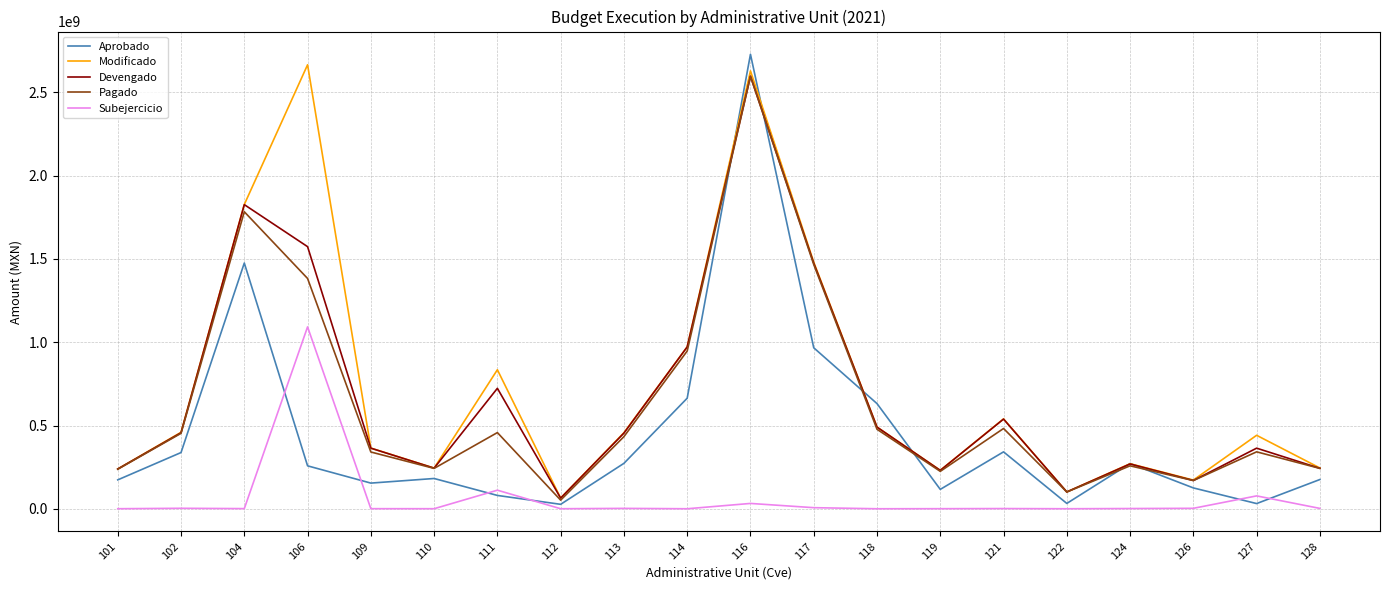

At which label does Aprobado first exceed 257769361?

102